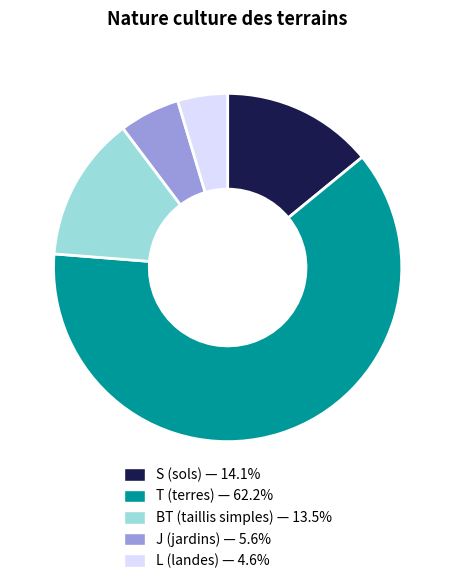

Which category accounts for the majority?

T (terres)